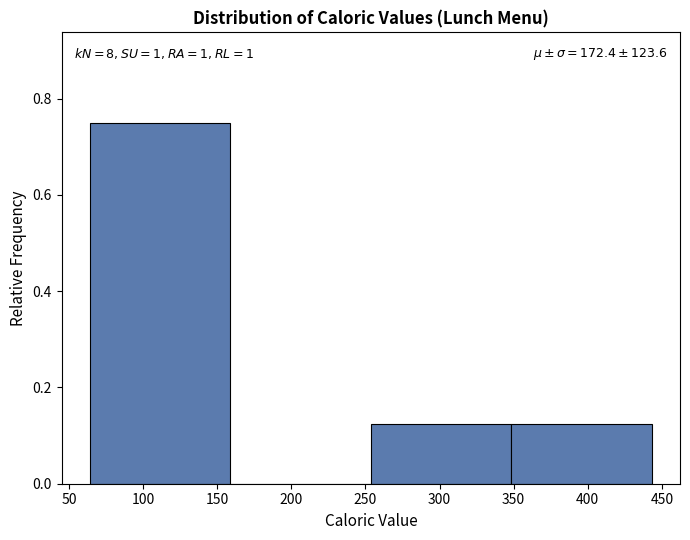

Over which range of the x-axis is the bar tallest?

65 to 160